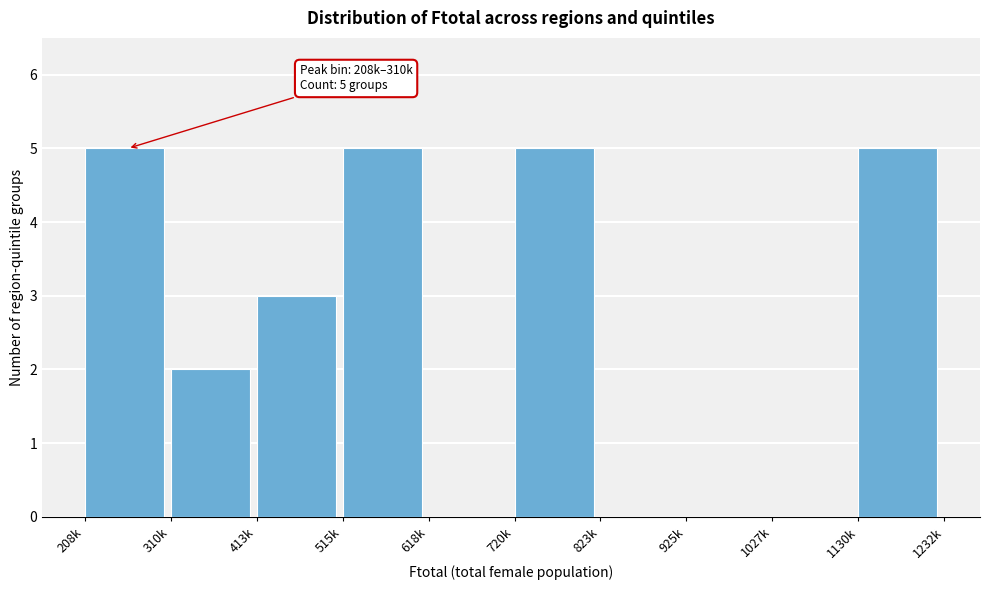

Reading left to right, transcribe all the data shown in this chart.

208k=5	310k=2	413k=3	515k=5	618k=0	720k=5	823k=0	925k=0	1027k=0	1130k=5